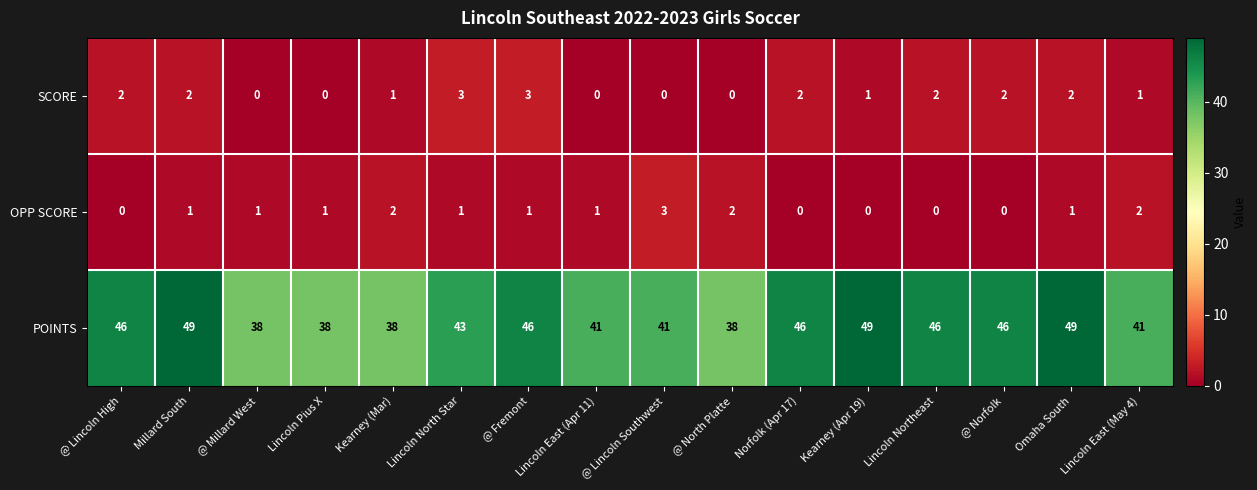

What is the minimum value for POINTS?

38